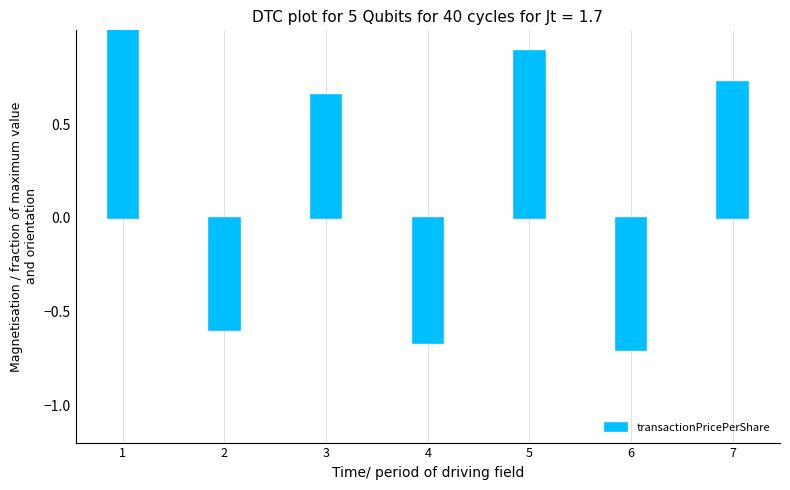

The value at 5 is 0.3. True or false?

False